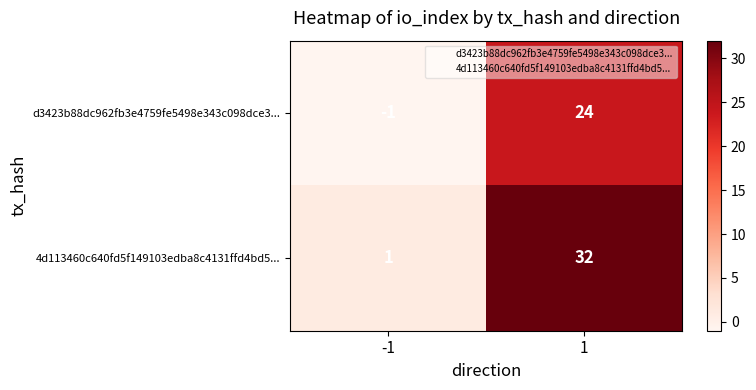

List the series in order of their peak value, lowest first.

d3423b88dc962fb3e4759fe5498e343c098dce3..., 4d113460c640fd5f149103edba8c4131ffd4bd5...